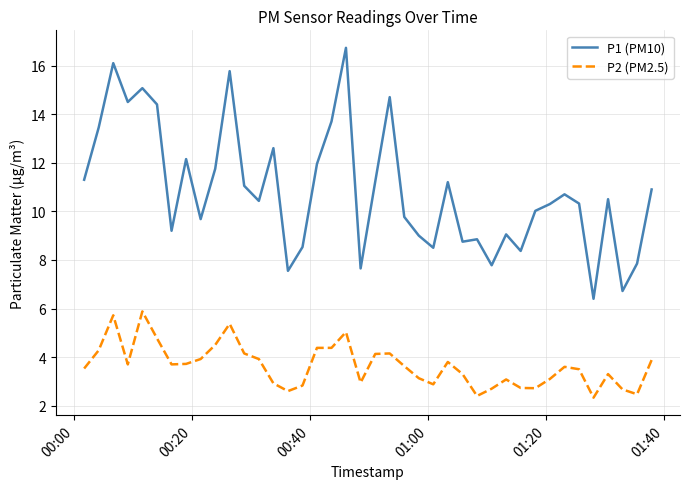

True or false: P2 (PM2.5) and P1 (PM10) intersect in this chart.

False